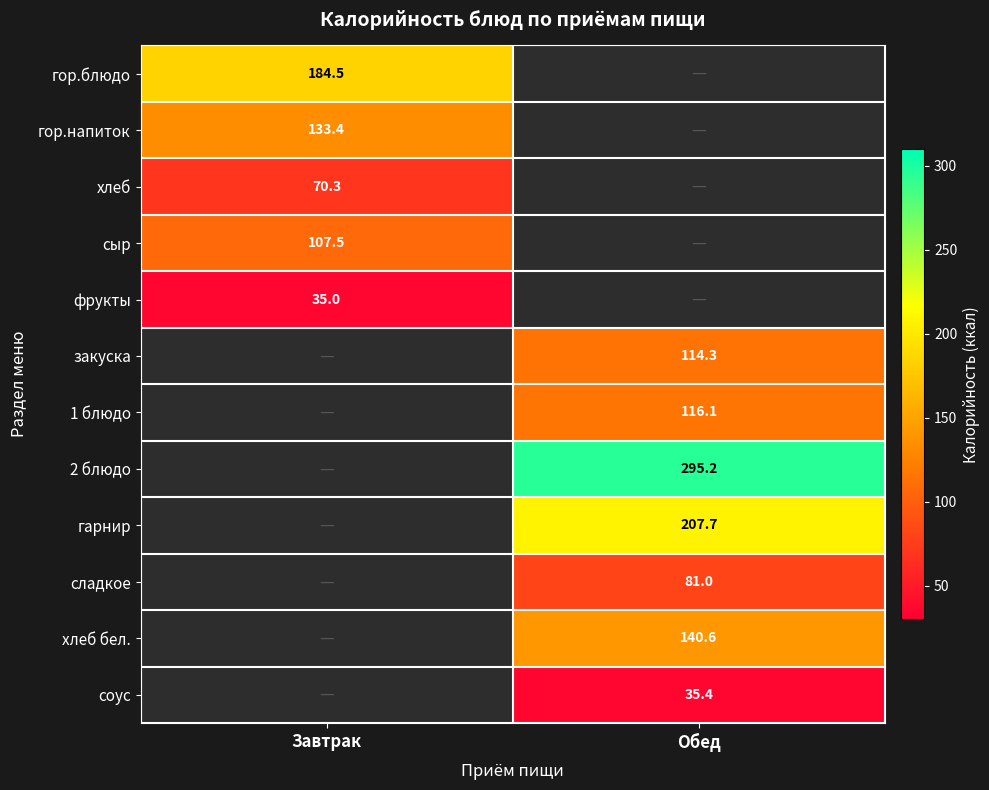

At which category does the chart reach its peak across all series?

Обед